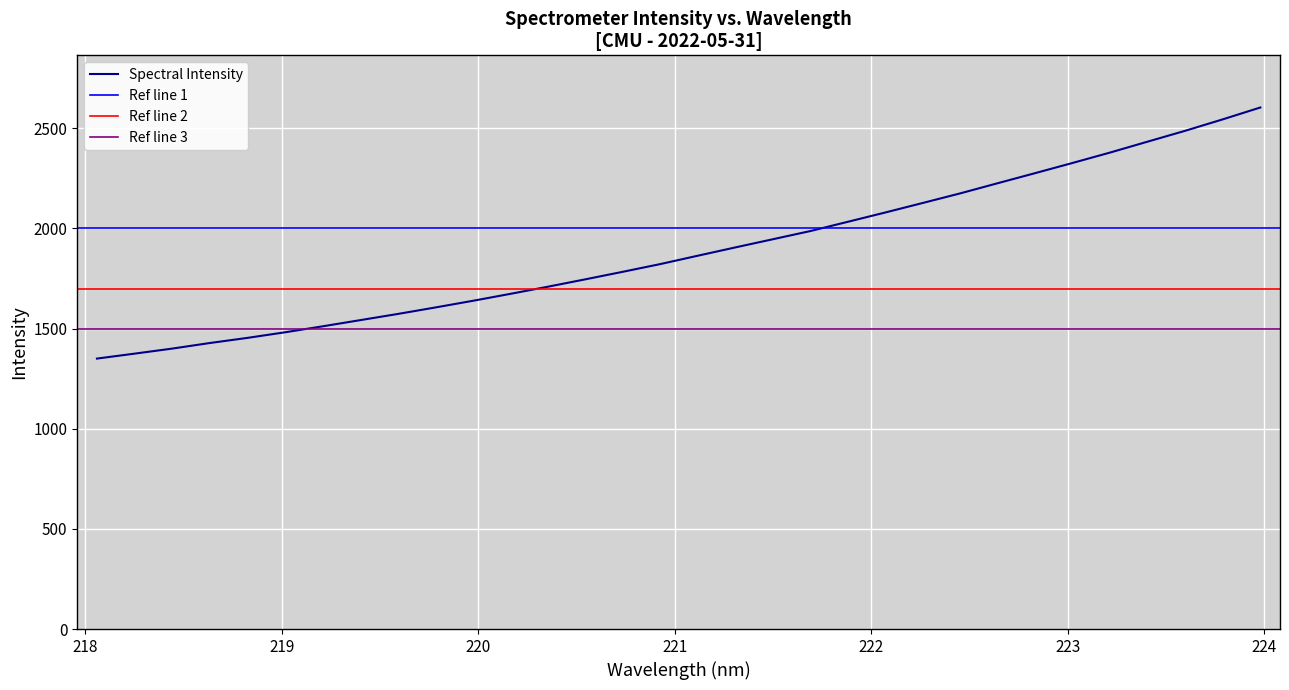

What is the highest value of the Spectral Intensity series?

2603.7